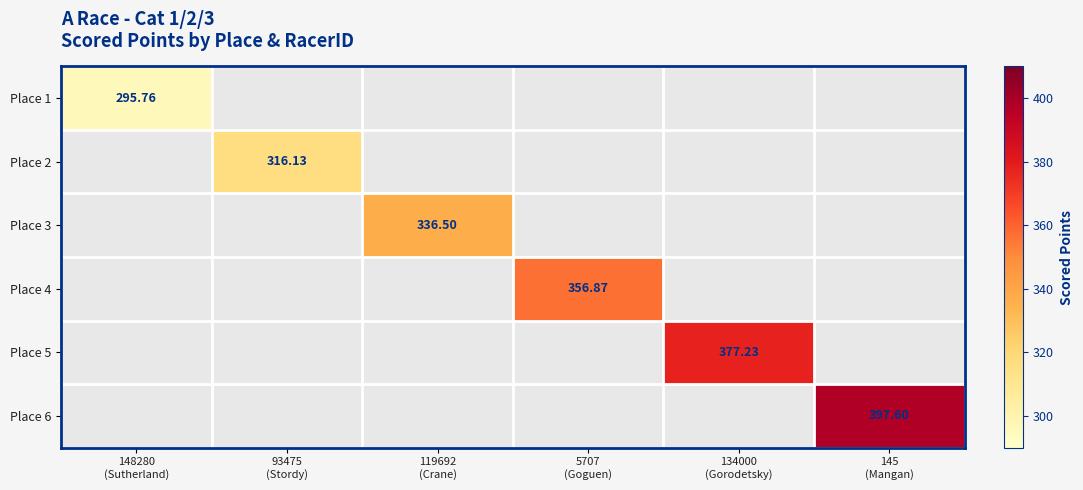

List the series in order of their overall mean, lowest first.

Place 1, Place 2, Place 3, Place 4, Place 5, Place 6